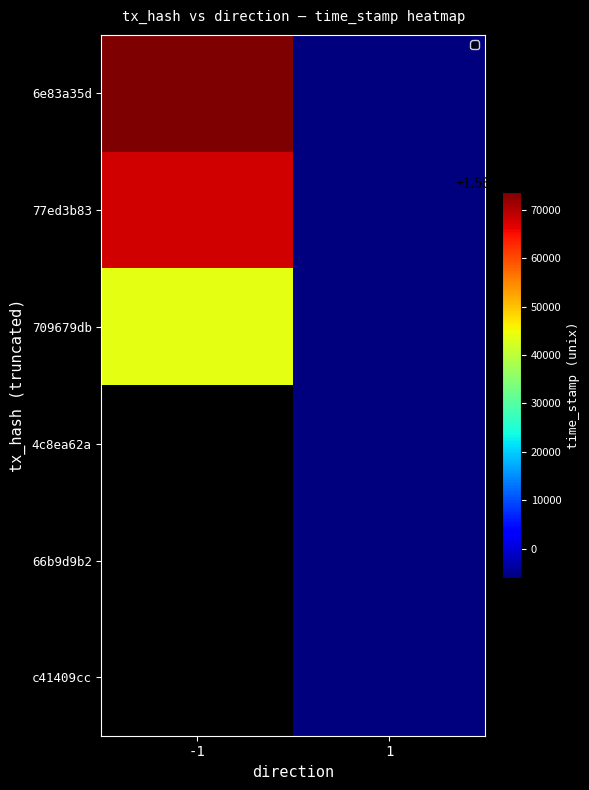

Rank the categories by 709679db value from lowest to highest.

1, -1